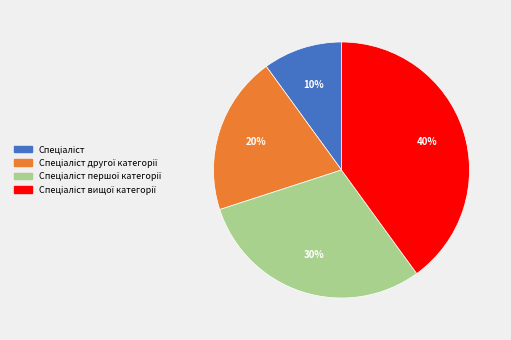

To the nearest percent, what is the difference between the largest and smallest slice percentages?

30%